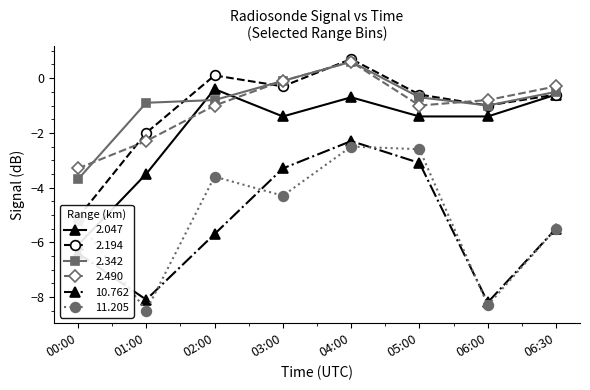

What is the sum of all 2.490 values?

-8.2